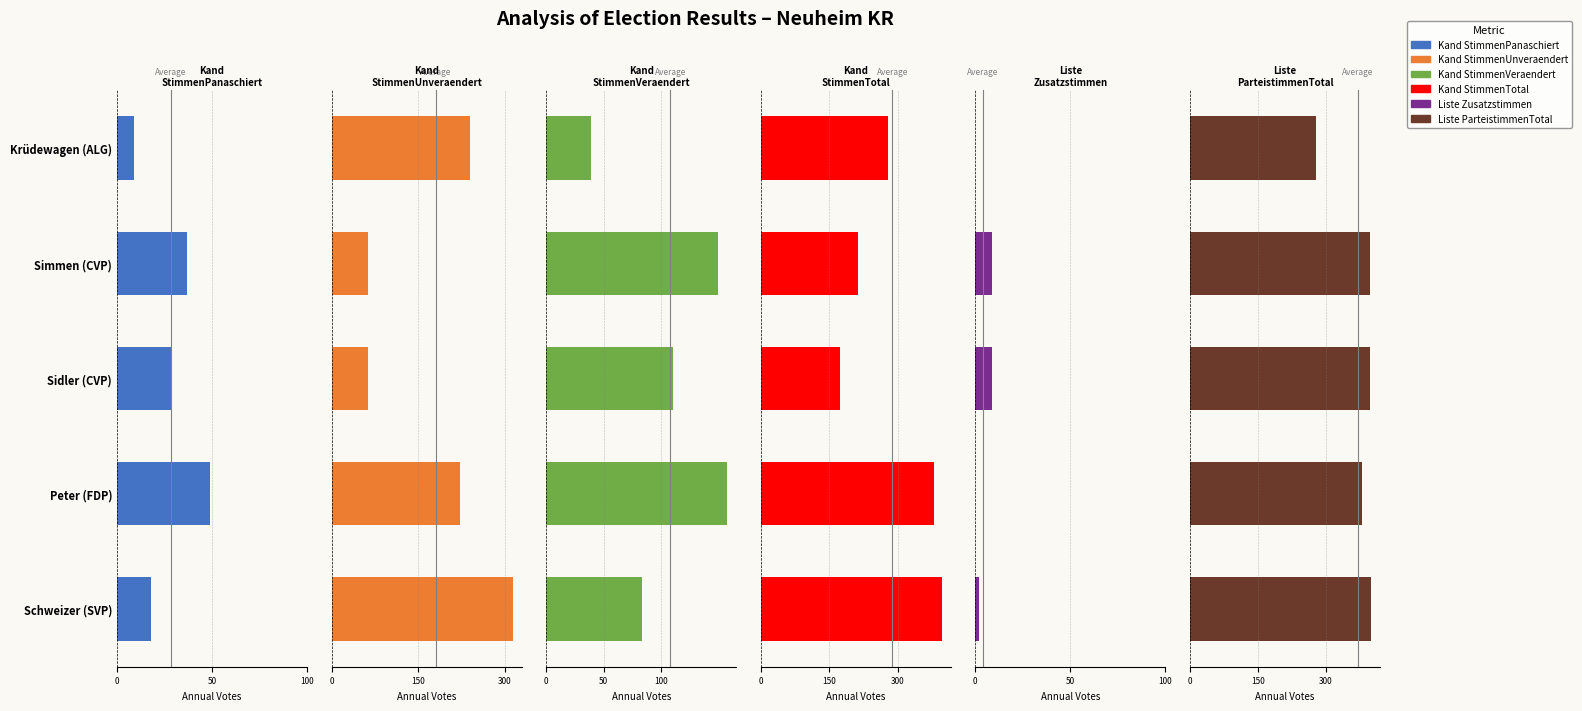

Is it true that Kand_StimmenPanaschiert equals 26 at Peter (FDP)?

False